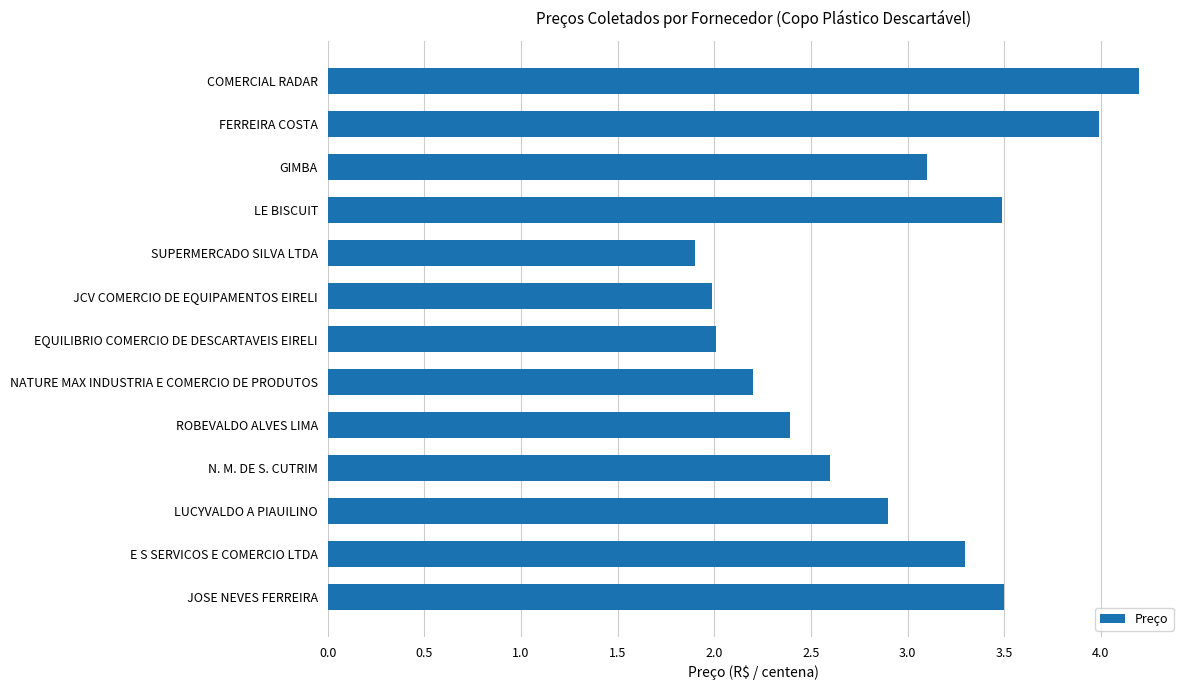

What is the change in value from FERREIRA COSTA to LUCYVALDO A PIAUILINO?

-1.1